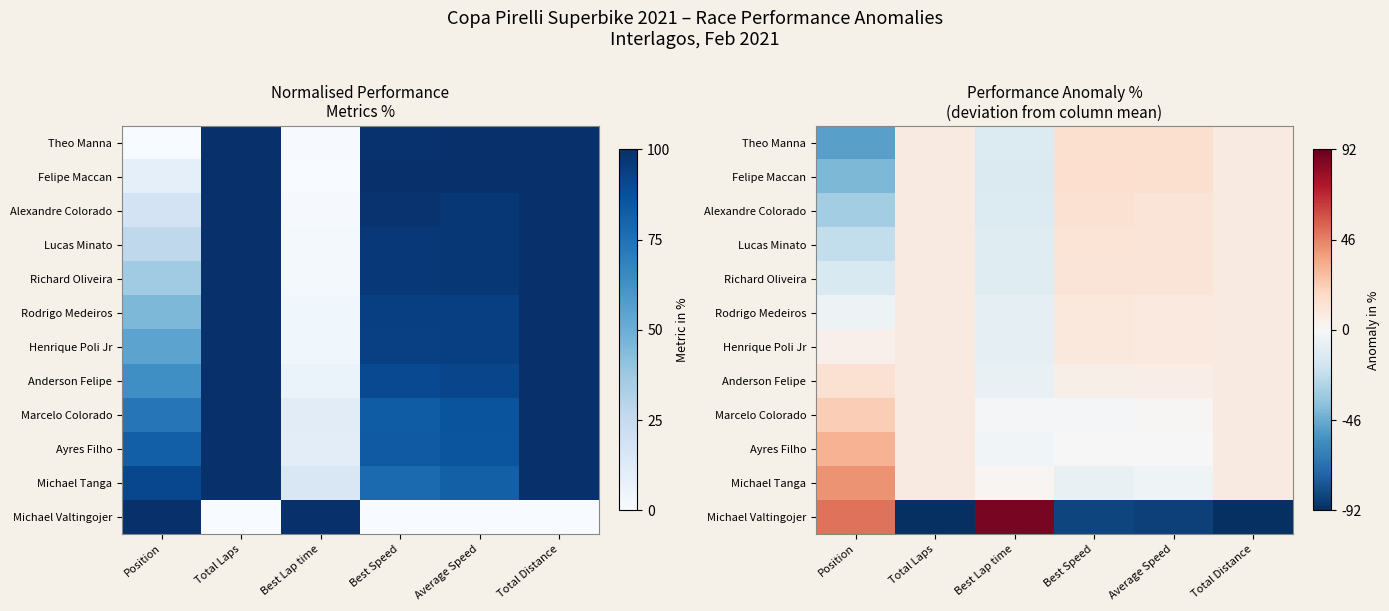

How many values in the Alexandre Colorado series exceed 0?

4